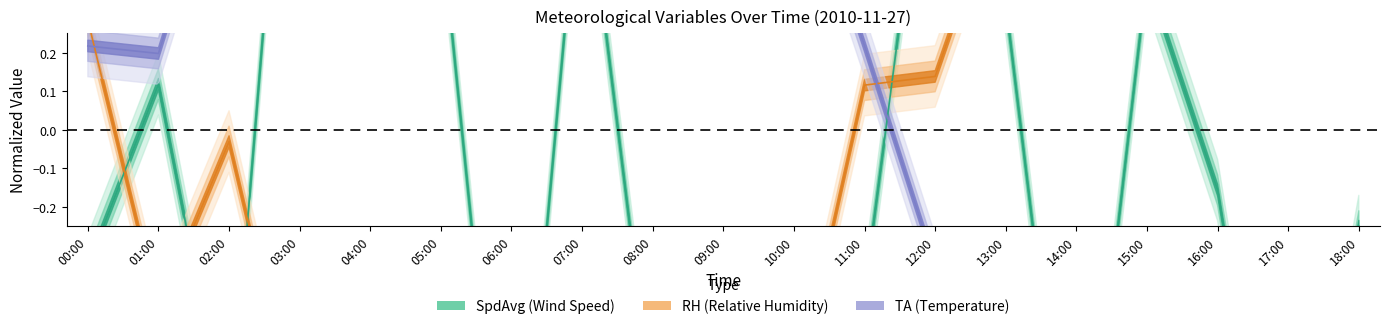

What is the label of the 6th point from the right?

13:00